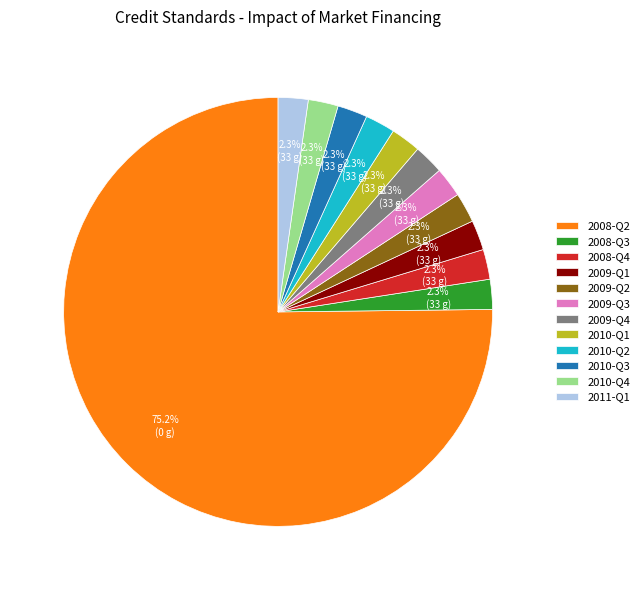

How many slices are in this pie chart?

12